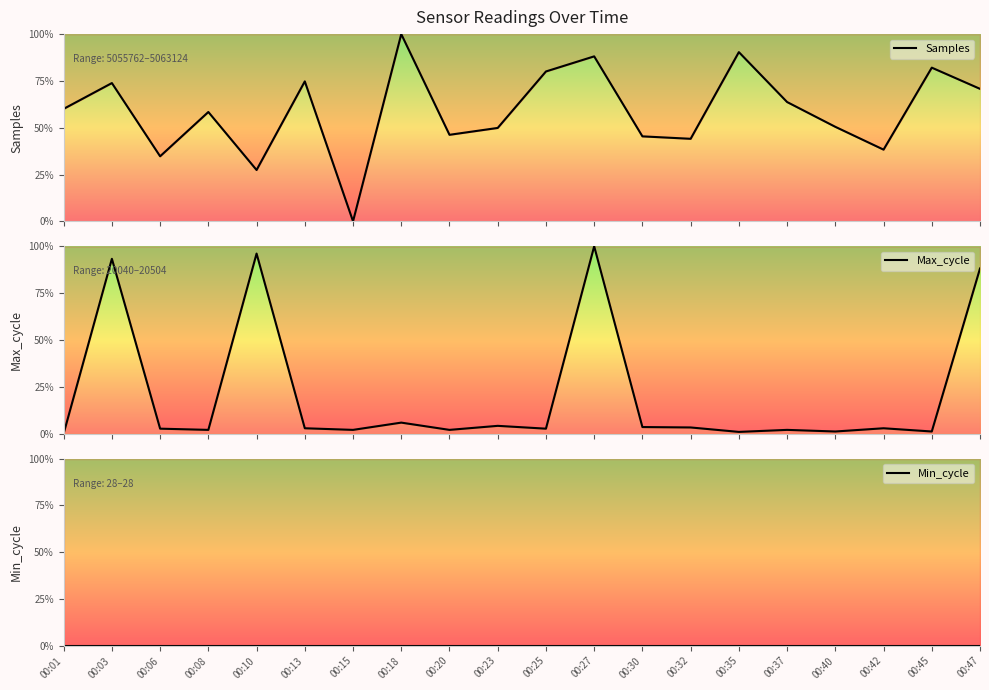

Reading left to right, what are all the values shown in this chart?

Samples: 60.1	73.9	34.7	58.4	27.4	74.7	0.0	100.0	46.2	49.9	80.0	88.1	45.4	44.1	90.4	63.7	50.5	38.3	82.1	70.8
Max_cycle: 0.0	93.3	2.6	1.9	96.1	2.8	1.9	5.8	1.9	4.1	2.6	100.0	3.4	3.2	0.9	1.9	1.1	2.8	1.1	88.1
Min_cycle: 0.0	0.0	0.0	0.0	0.0	0.0	0.0	0.0	0.0	0.0	0.0	0.0	0.0	0.0	0.0	0.0	0.0	0.0	0.0	0.0